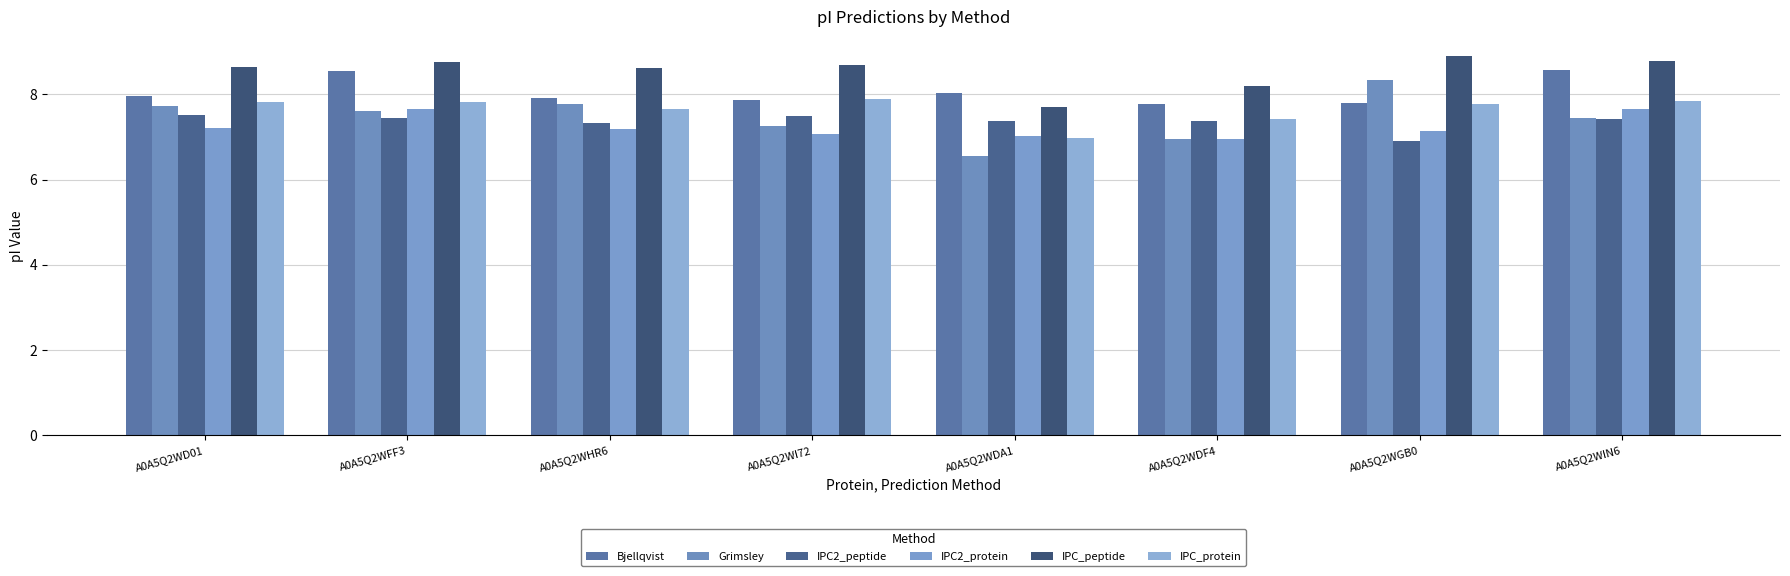

What is the difference between the second highest and minimum values in the Grimsley series?

1.2